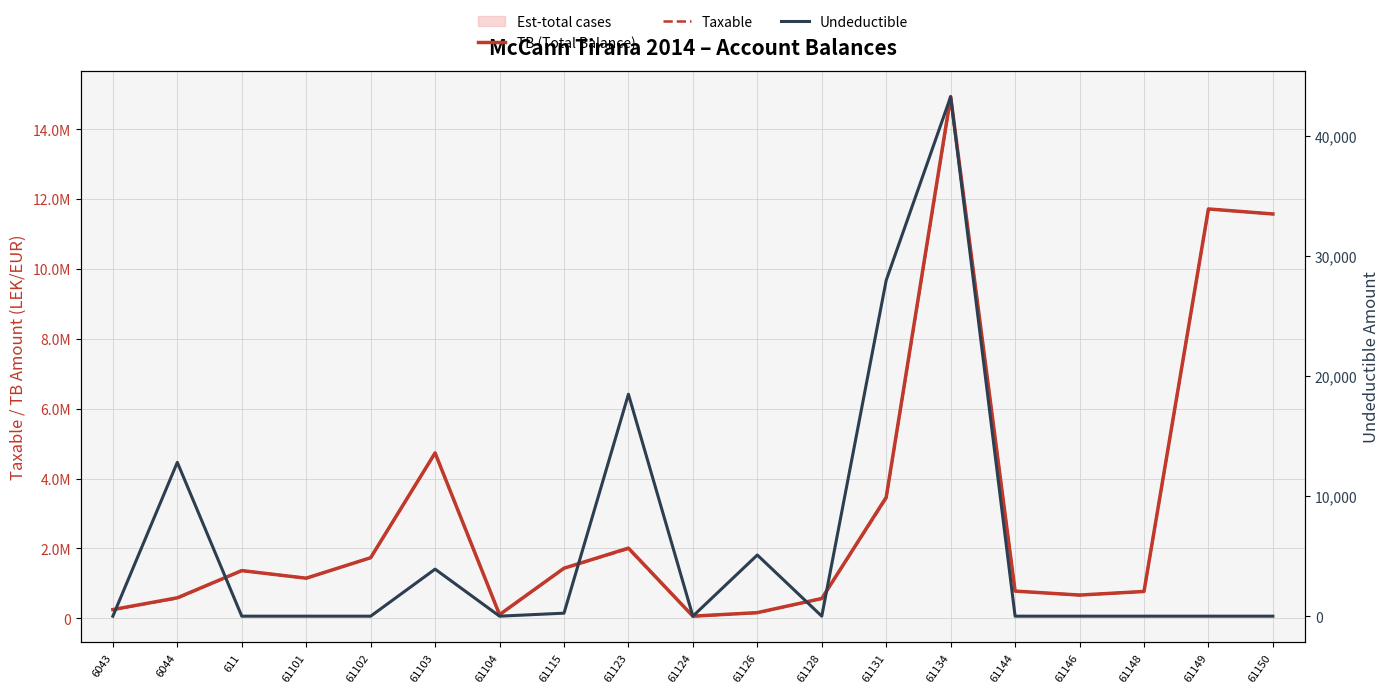

What is the sum of the Undeductible values at 61149 and 61123?

18500.0